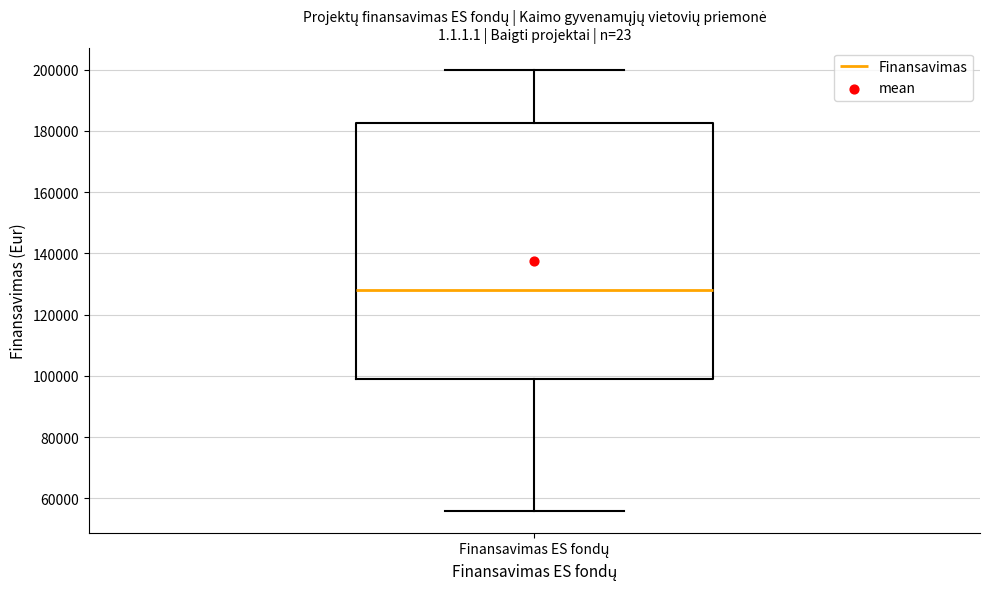

Transcribe this box plot: give where the median line is, the range the box spans, and where the two whiskers end, as read against the y-axis. The values are not printed on the chart, so give them approximately, as read against the axis.

median 128000, box 100000 to 182000, whiskers 56000 to 200000